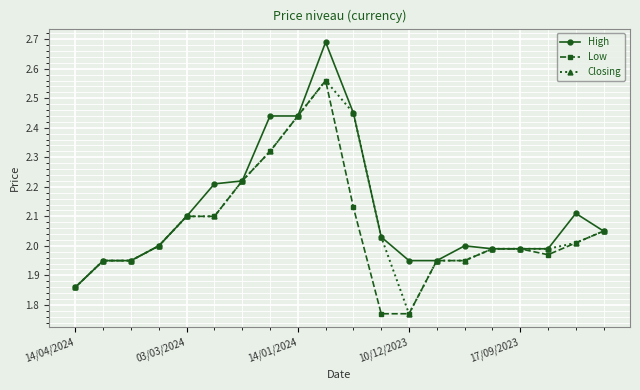

True or false: Closing has more than 0 points higher than both neighbors.

True